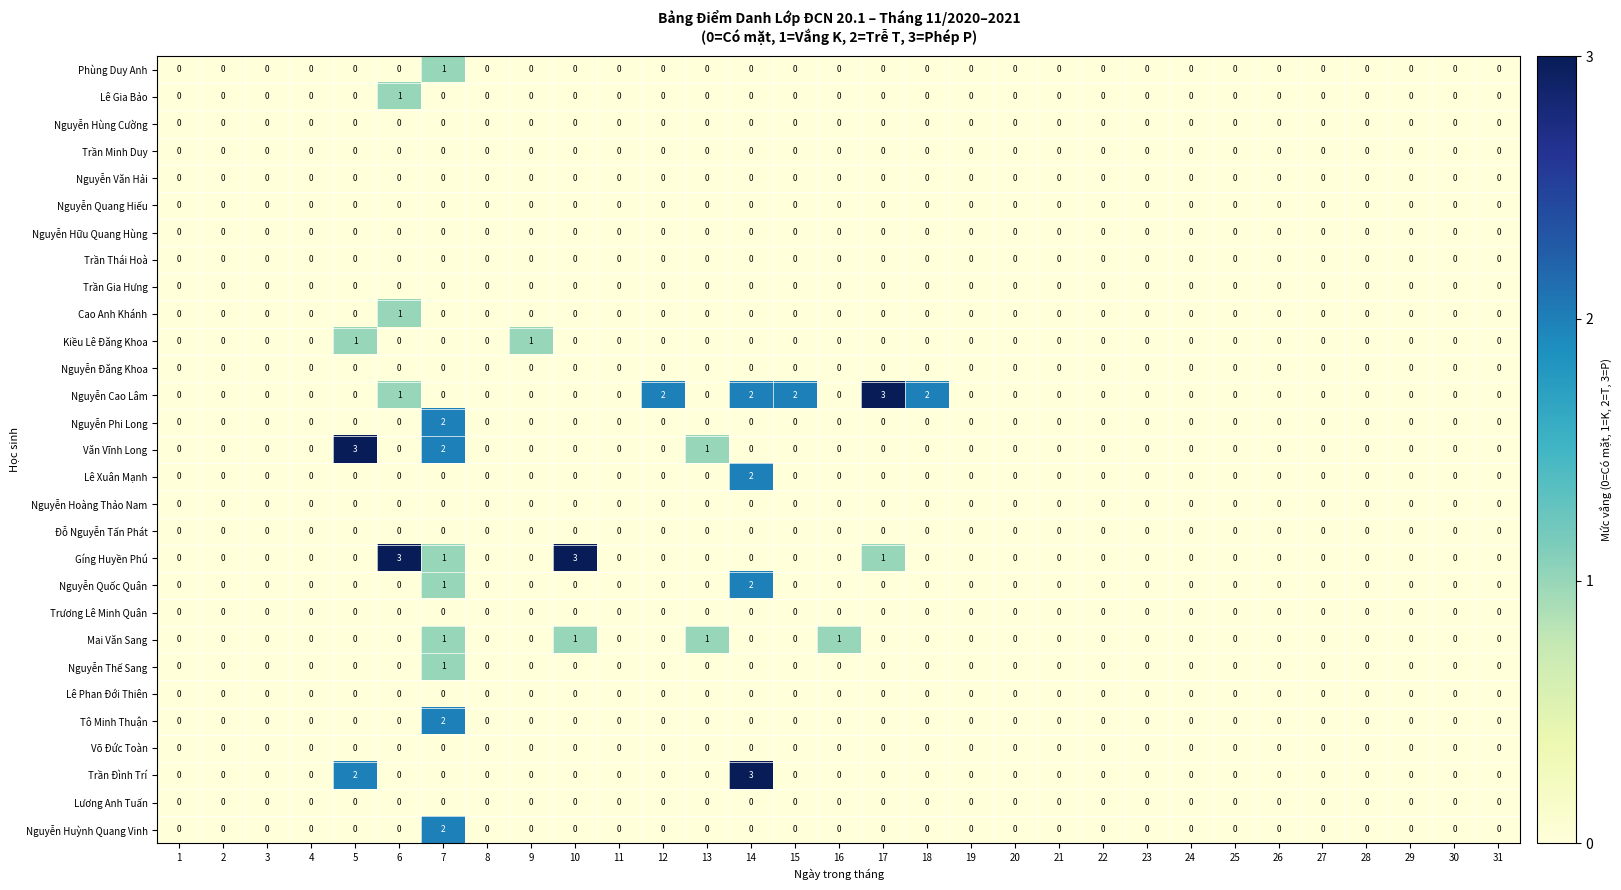

Is it true that Gíng Huyền Phú equals -1 at 22?

False